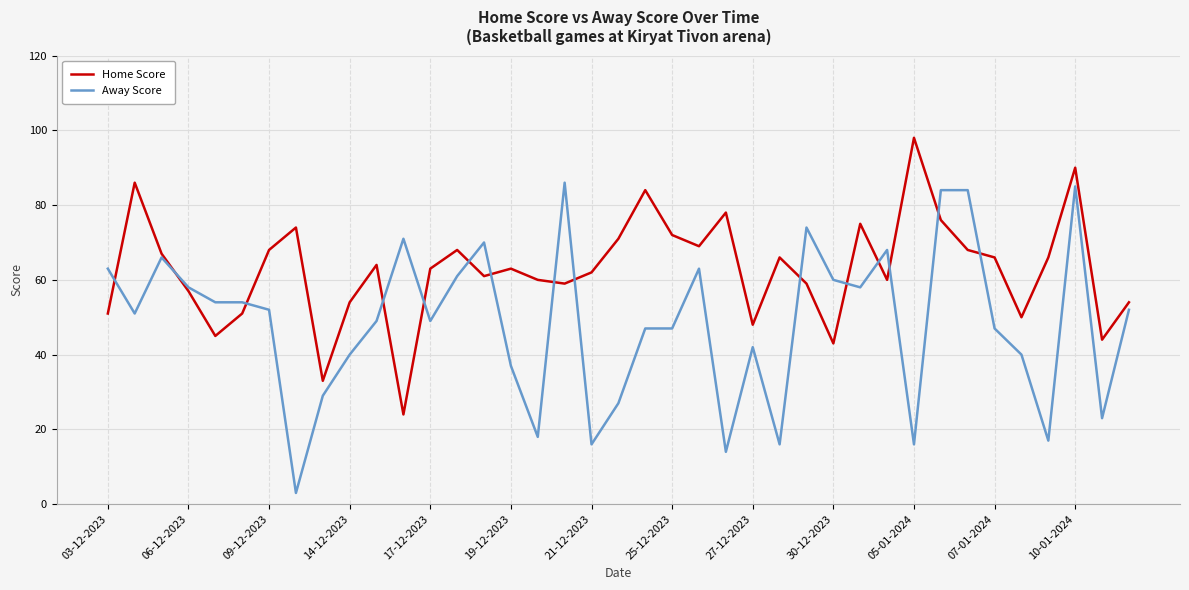

Is this an area chart (filled region under the line)?

No